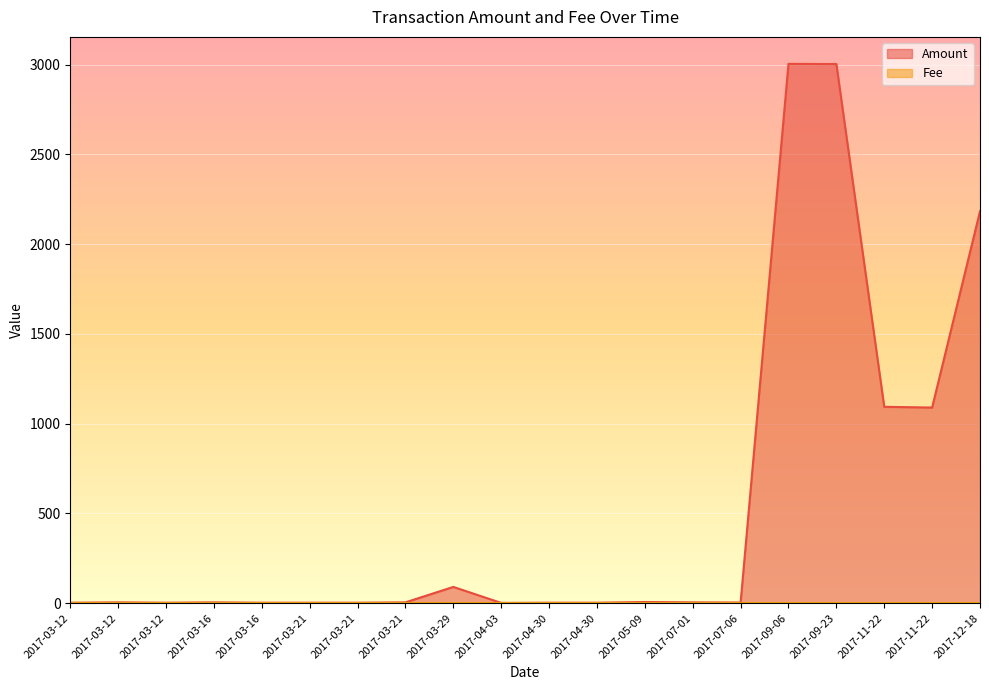

True or false: Amount has more than 2 points higher than both neighbors.

True